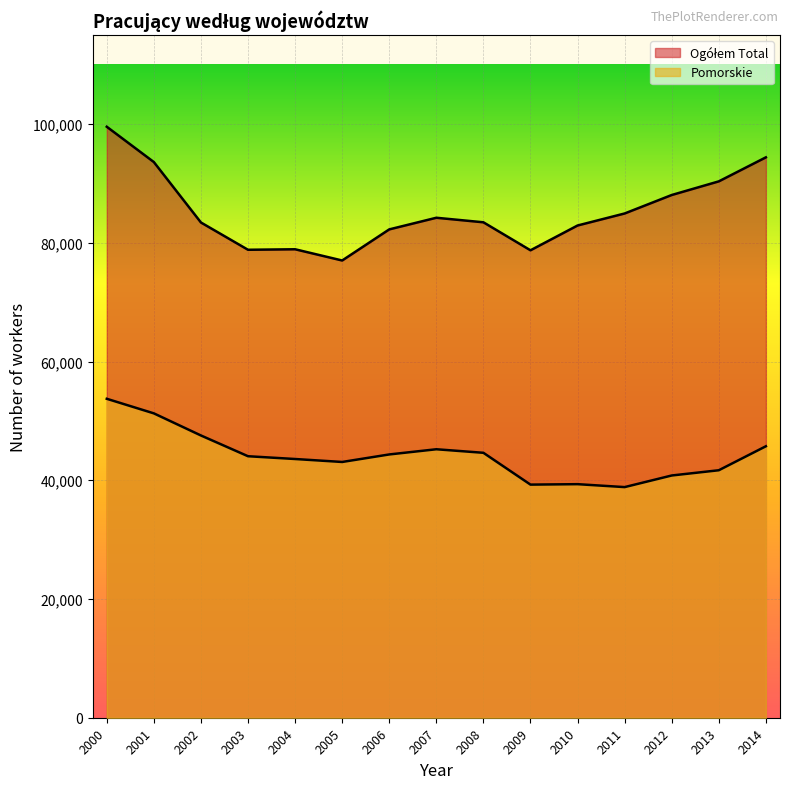

Reading right to left, what are all the values shown in this chart?

Ogółem Total: 94394	90348	88051	84939	82914	78738	83455	84219	82259	77020	78911	78826	83421	93600	99549
Pomorskie: 45727	41687	40804	38849	39342	39267	44627	45223	44349	43082	43581	44049	47545	51269	53725